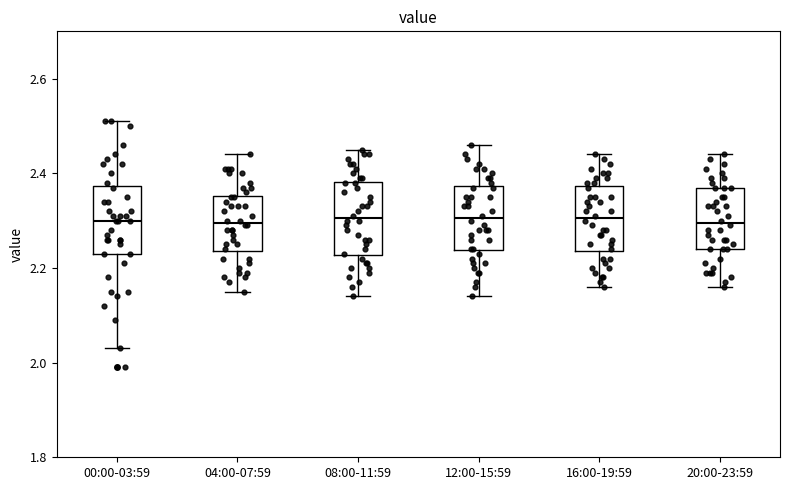

Reading left to right, transcribe this box plot: for each box, give where its median line is, the range the box spans, and where its two whiskers end, as read against the y-axis. The values are not printed on the chart, so give them approximately, as read against the axis.

00:00-03:59: median 2.30, box 2.24 to 2.38, whiskers 2.04 to 2.52
04:00-07:59: median 2.30, box 2.24 to 2.36, whiskers 2.16 to 2.44
08:00-11:59: median 2.30, box 2.22 to 2.38, whiskers 2.14 to 2.46
12:00-15:59: median 2.30, box 2.24 to 2.38, whiskers 2.14 to 2.46
16:00-19:59: median 2.30, box 2.24 to 2.38, whiskers 2.16 to 2.44
20:00-23:59: median 2.30, box 2.24 to 2.38, whiskers 2.16 to 2.44